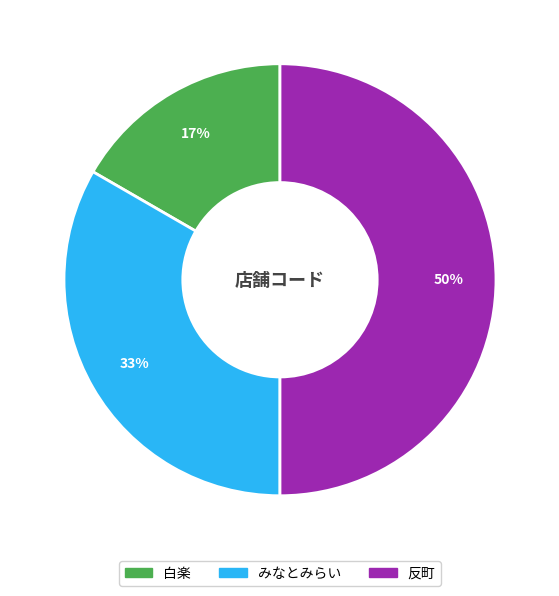

To the nearest percent, what percentage of the pie is みなとみらい?

33%